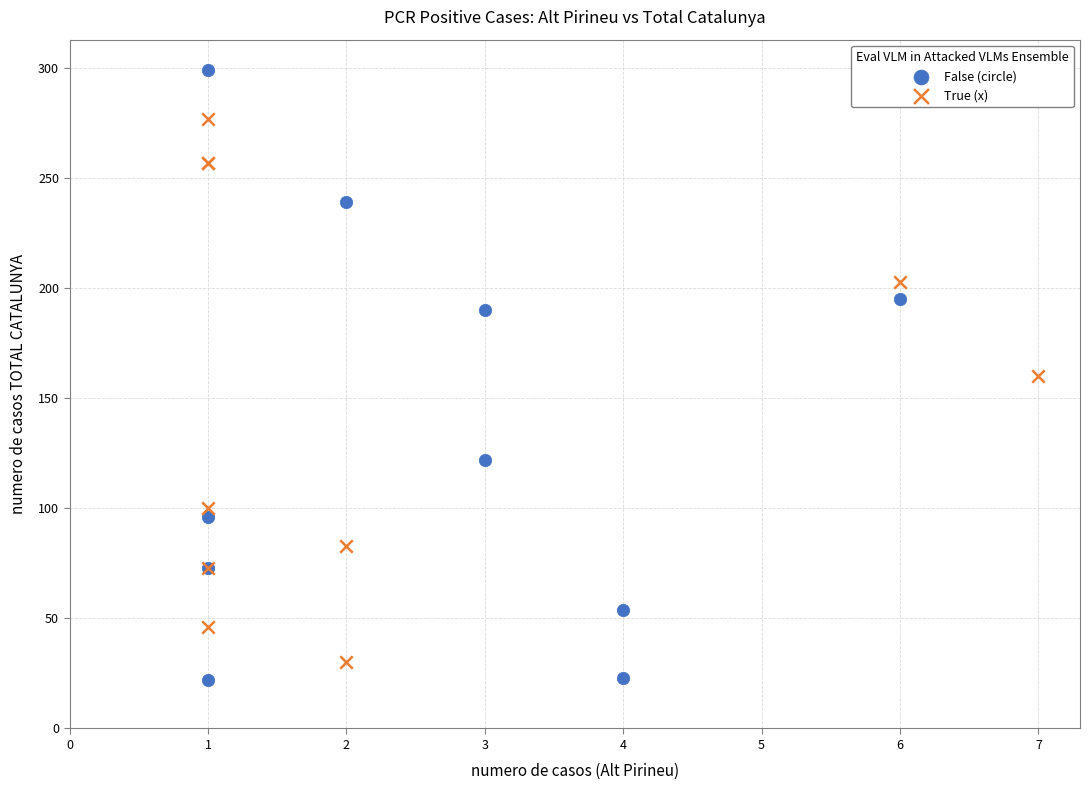

Which series contains the highest Y value?

False (circle)